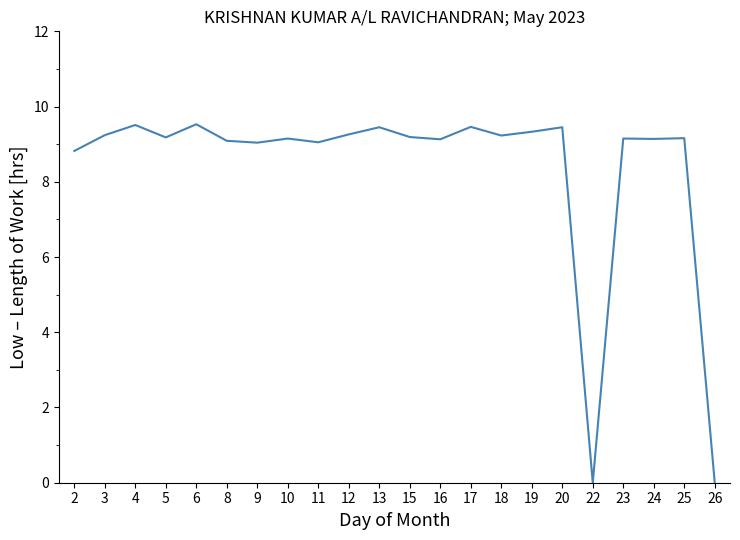

What is the change in value from 2 to 13?

+0.6